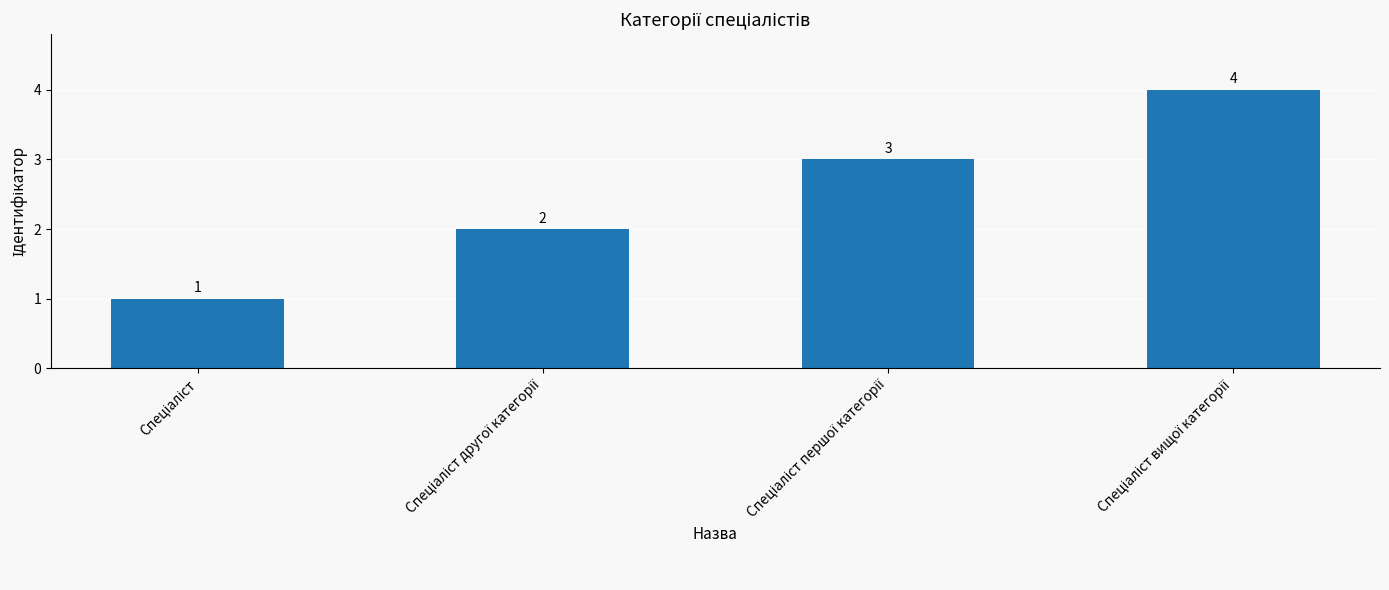

What is the maximum value shown in the chart?

4